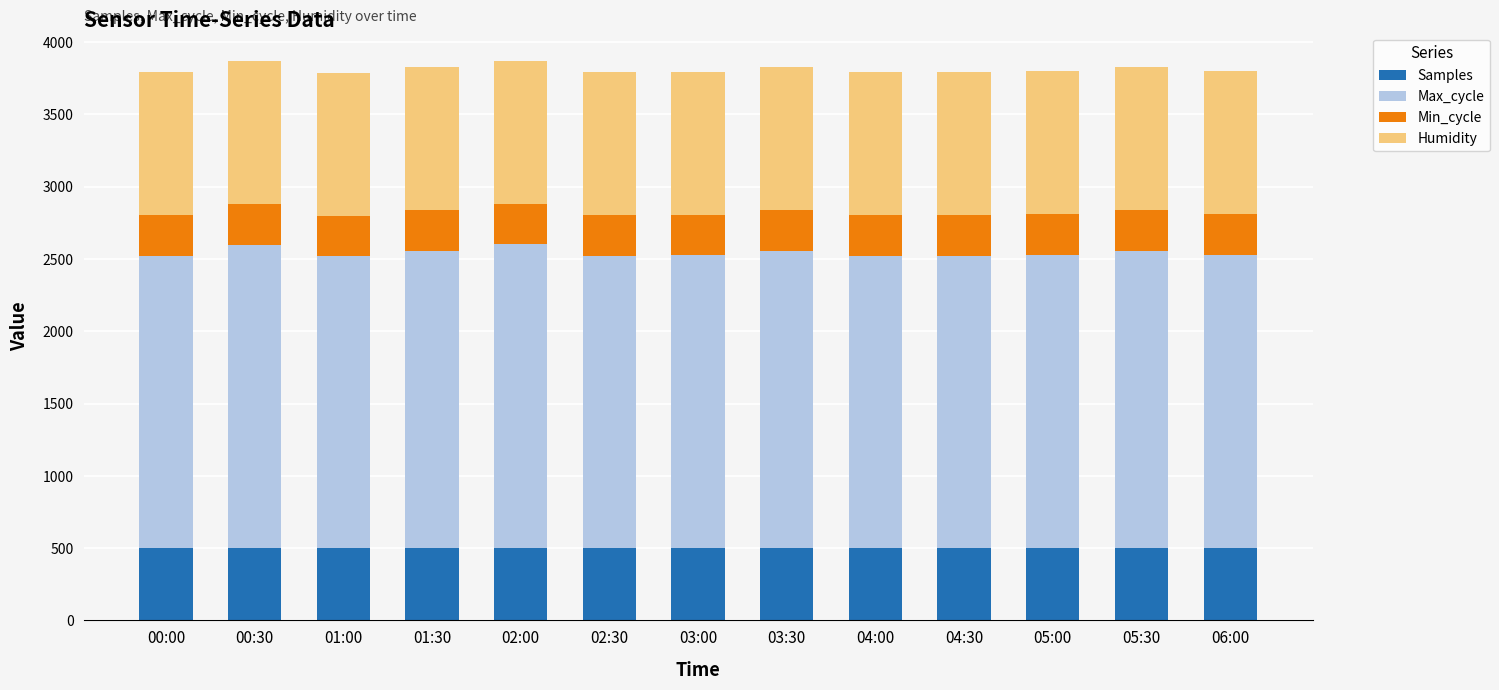

The value of Samples at 03:00 is 824.3. True or false?

False